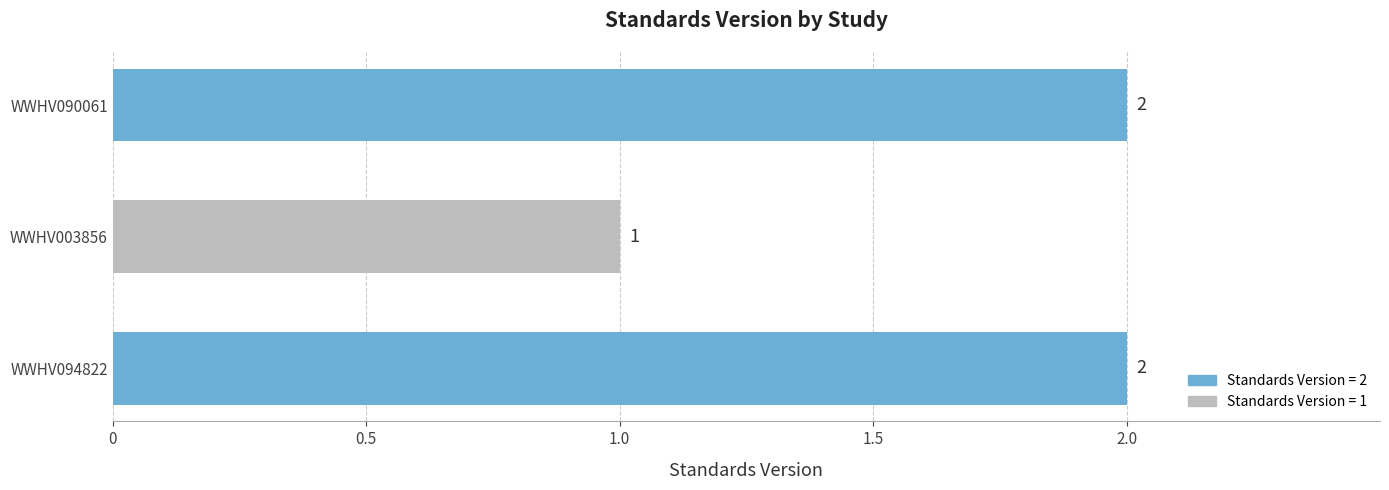

Reading bottom to top, transcribe all the data shown in this chart.

2	1	2